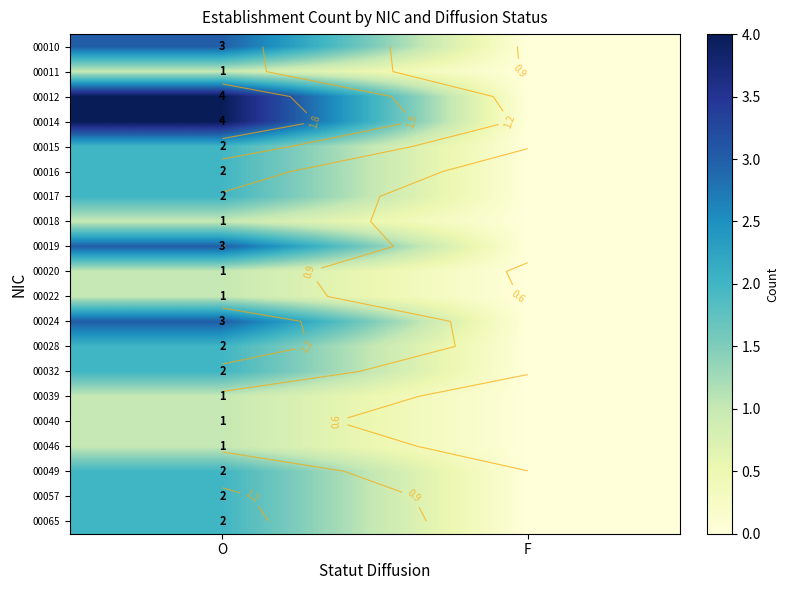

What is the spread (max minus min) of values at O?

3